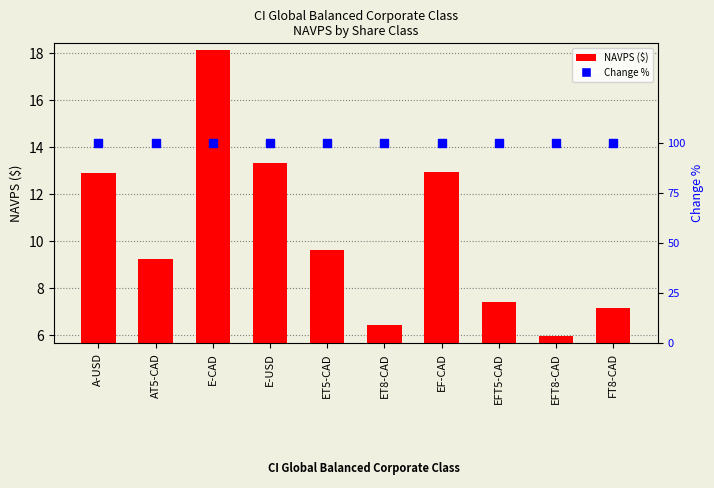

What are all the series names shown in the legend?

NAVPS ($), Change %